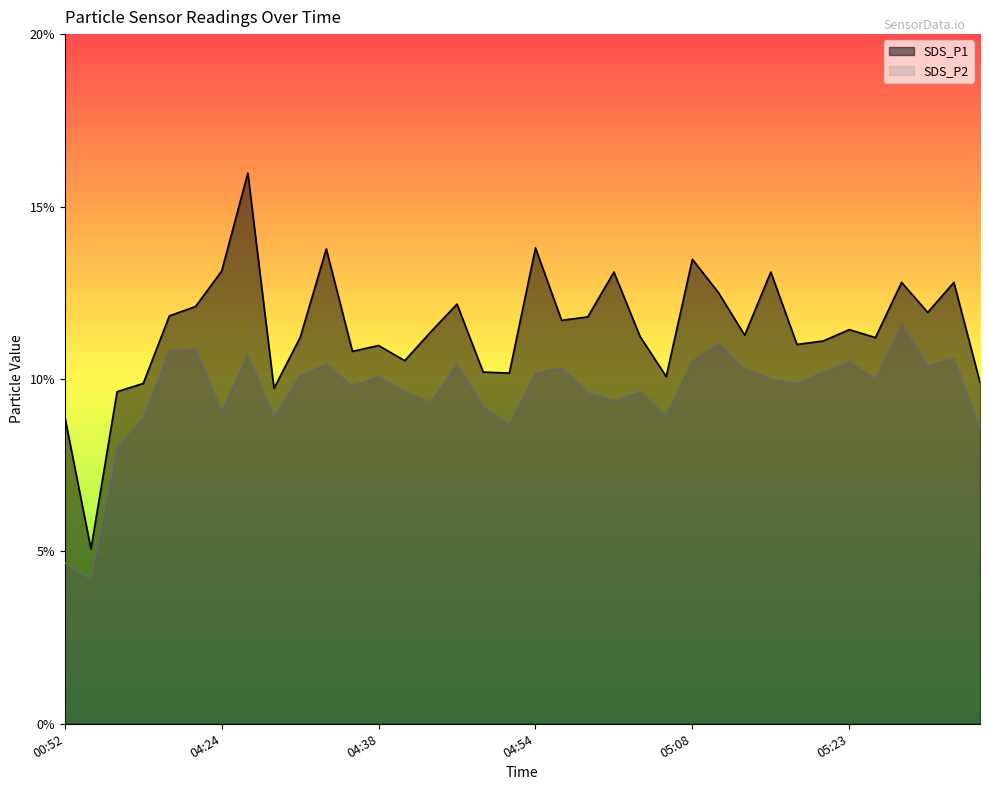

Reading right to left, list all the values displayed in this chart.

SDS_P1: 9.9	12.8	11.9	12.8	11.2	11.4	11.1	11.0	13.1	11.3	12.5	13.5	10.1	11.2	13.1	11.8	11.7	13.8	10.2	10.2	12.2	11.4	10.5	11.0	10.8	13.8	11.2	9.7	16.0	13.1	12.1	11.8	9.9	9.6	5.1	8.9
SDS_P2: 8.5	10.6	10.4	11.6	10.0	10.5	10.2	9.9	10.0	10.3	11.0	10.5	8.9	9.6	9.4	9.6	10.3	10.2	8.7	9.2	10.4	9.3	9.6	10.1	9.8	10.4	10.1	8.9	10.7	9.1	10.9	10.8	8.9	8.0	4.2	4.7